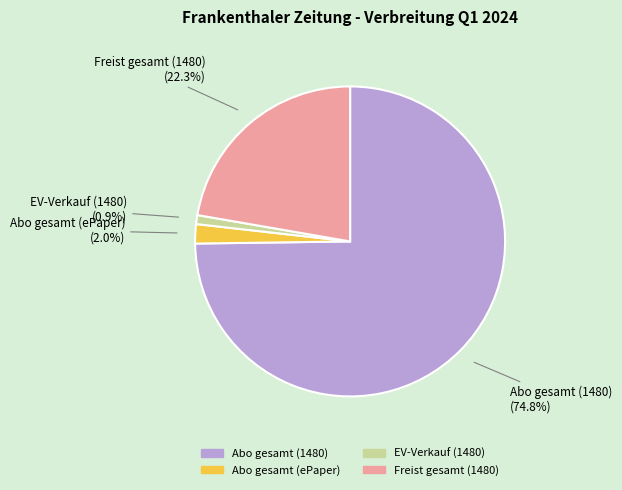

Which category has the smallest portion of the pie?

EV-Verkauf (1480)